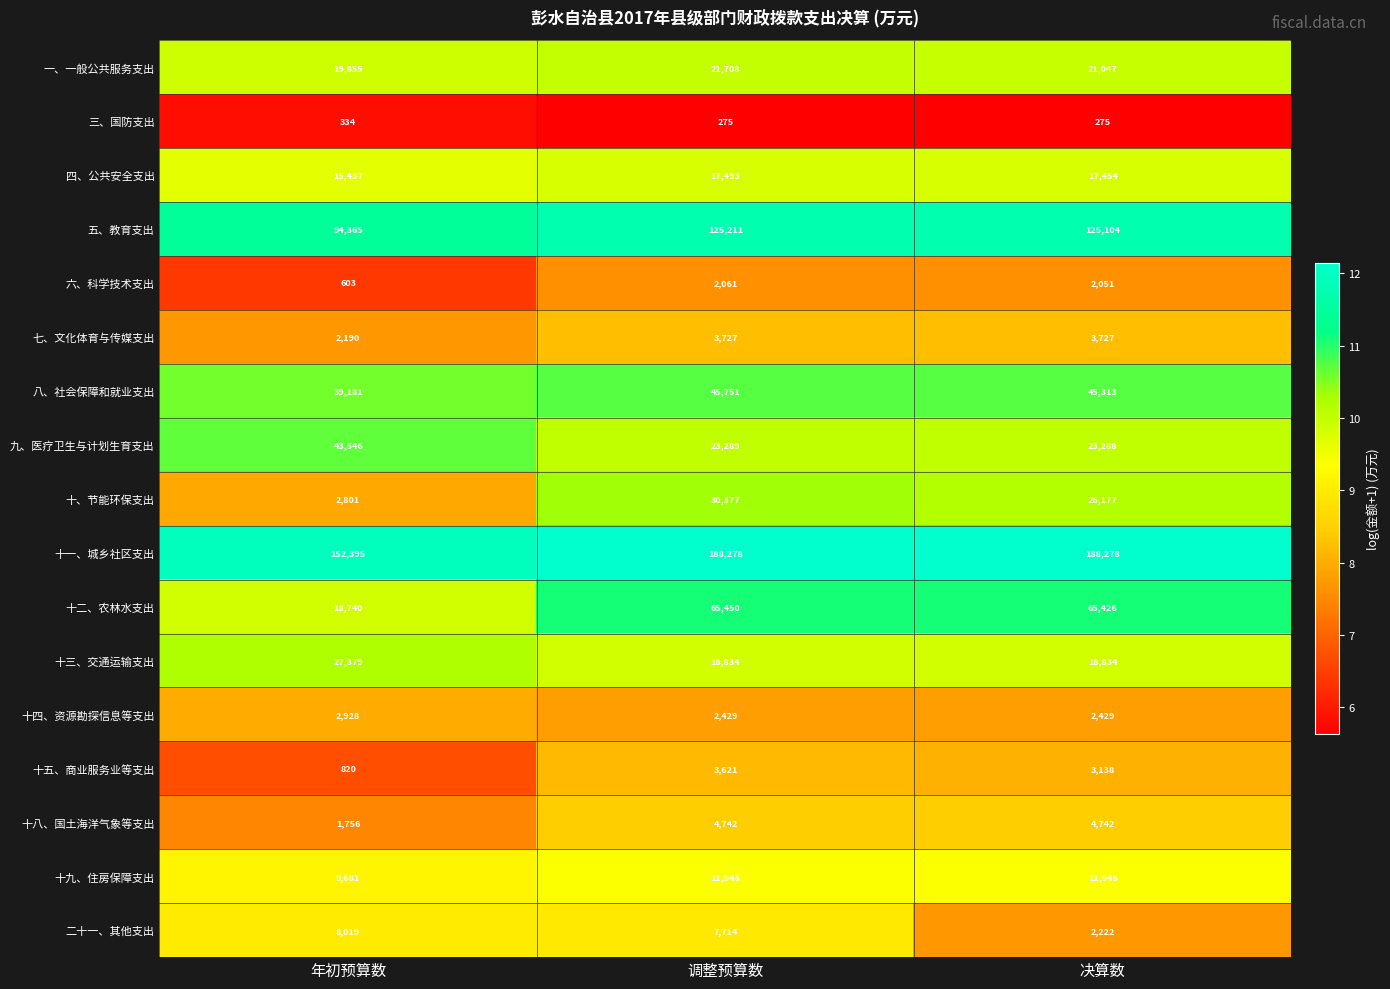

What is the difference between the 十八、国土海洋气象等支出 values at 决算数 and 年初预算数?

2986